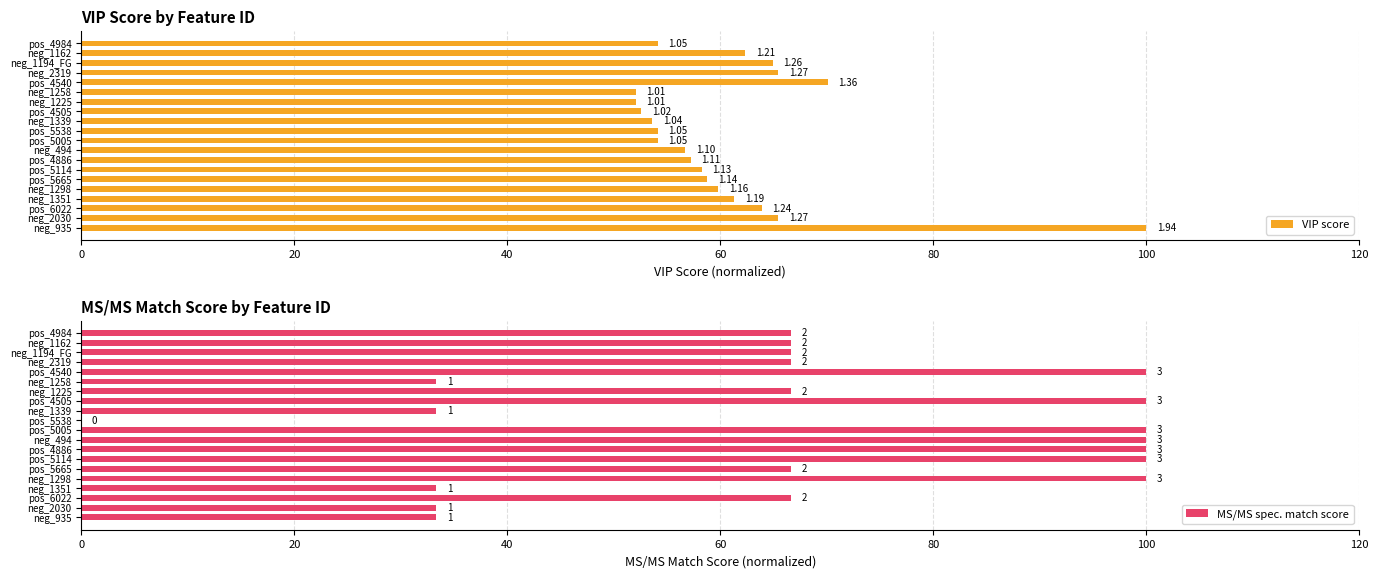

What is the spread (max minus min) of values at pos_4505?

47.4